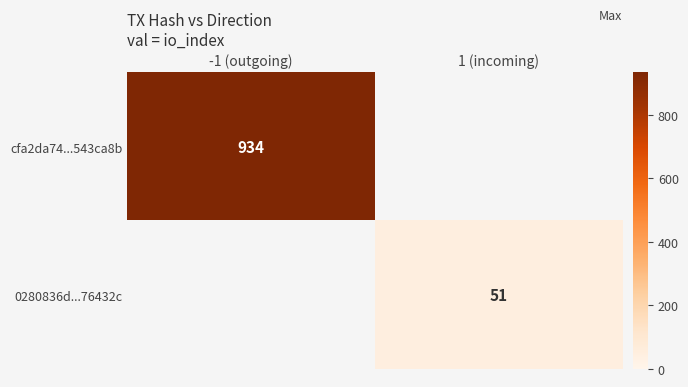

How many data points does each series have?

2